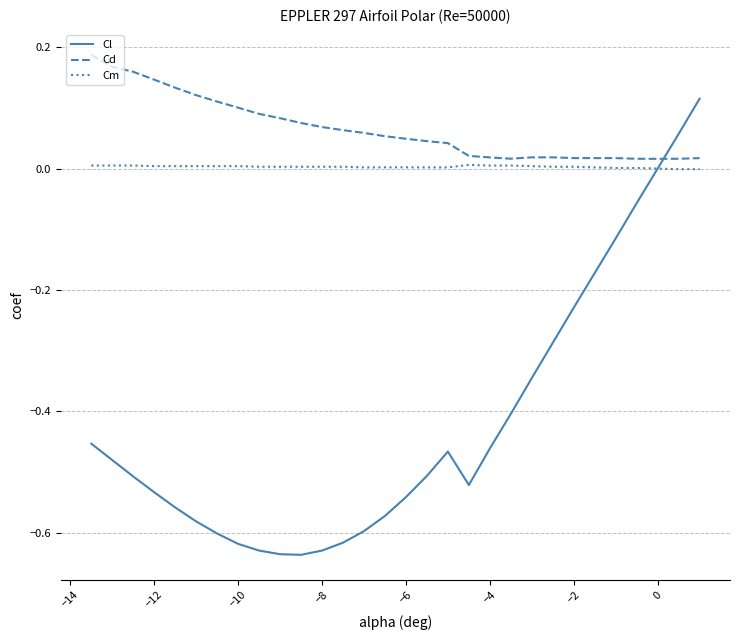

Which series has the largest total across all categories?

Cd